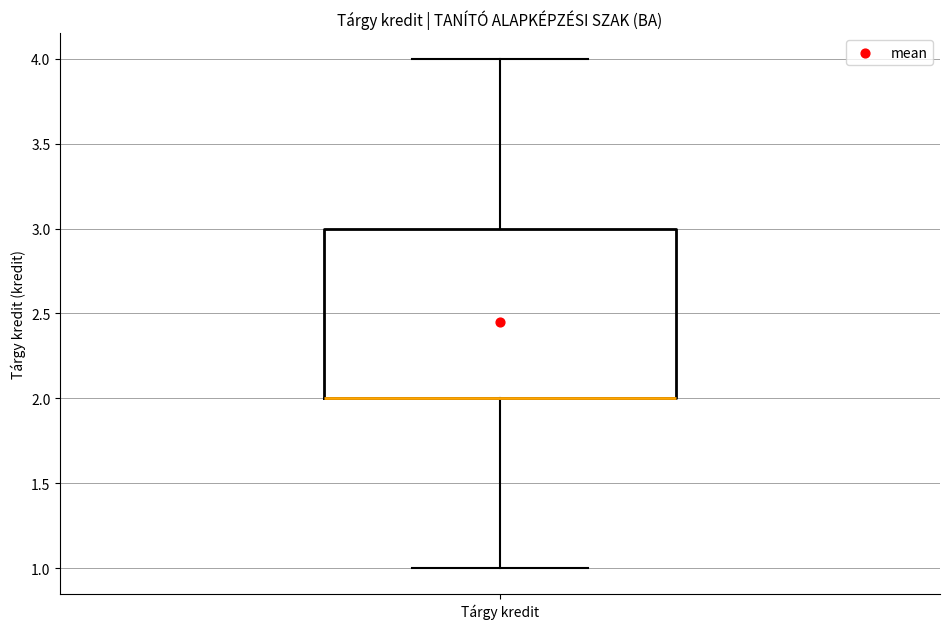

Transcribe this box plot: give where the median line is, the range the box spans, and where the two whiskers end, as read against the y-axis. The values are not printed on the chart, so give them approximately, as read against the axis.

median 2 (drawn on the box's lower edge), box 2 to 3, whiskers 1 to 4